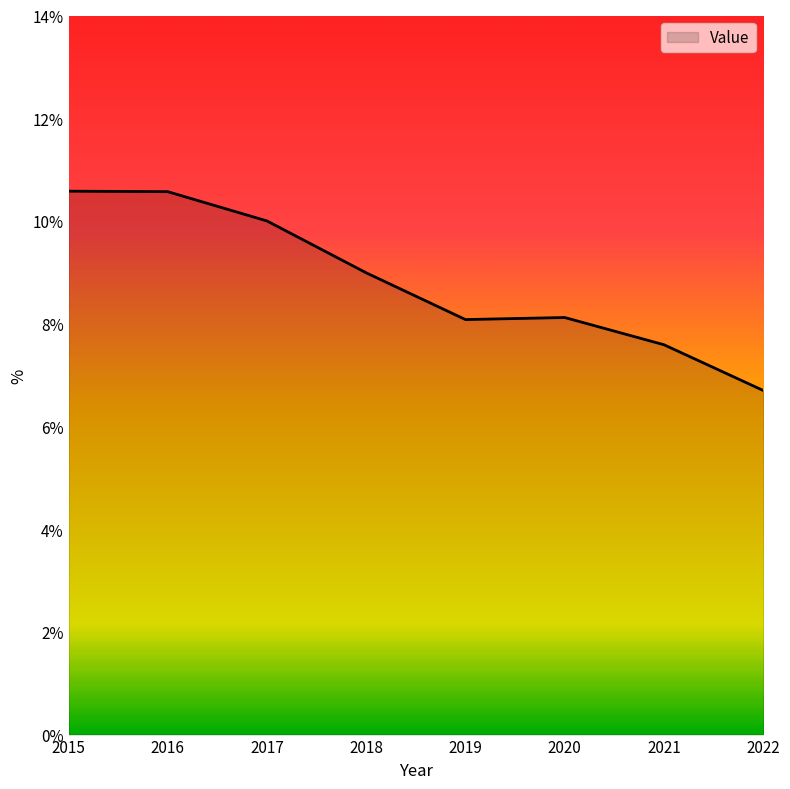

What is the difference between the values at 2017 and 2015?

0.6